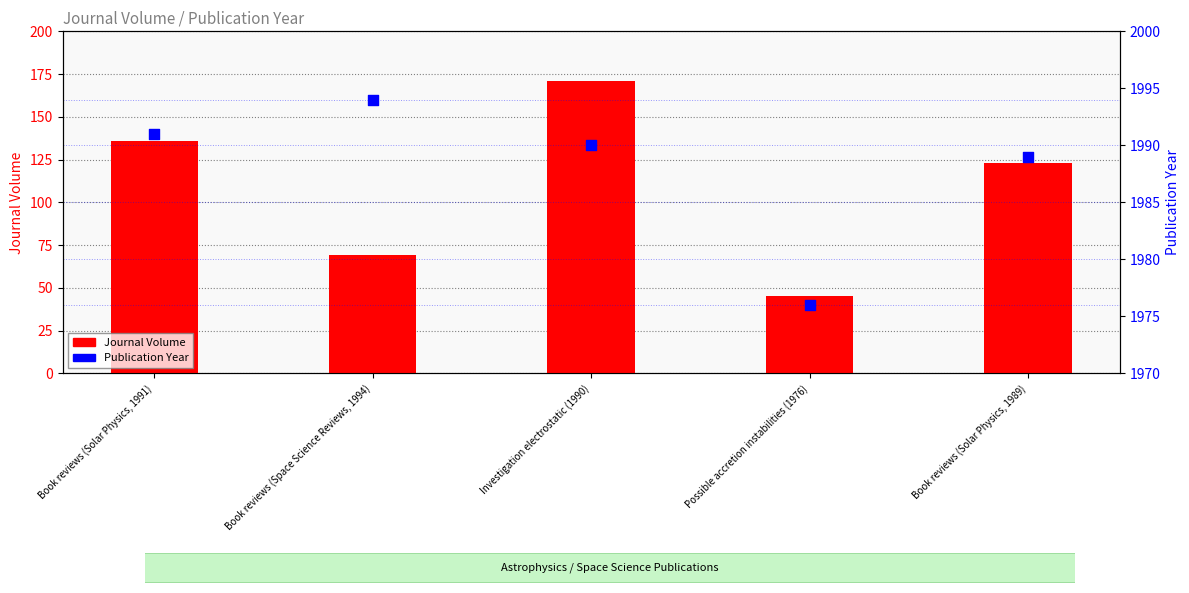

Which series has the largest Y range (max minus min)?

Journal Volume